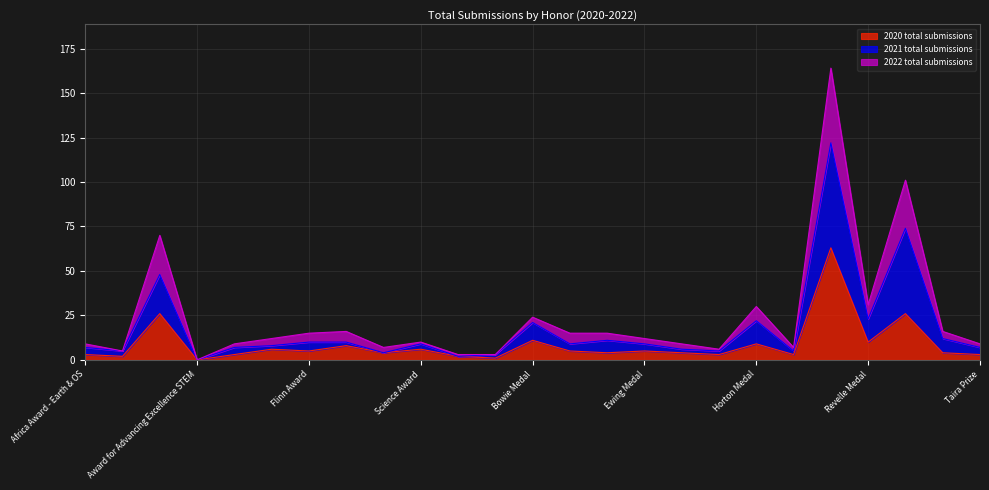

How many data points does each series have?

25